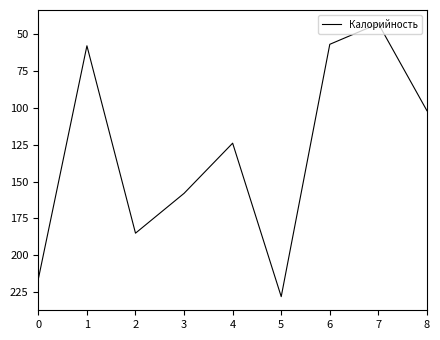

Which label corresponds to the smallest value in the chart?

7